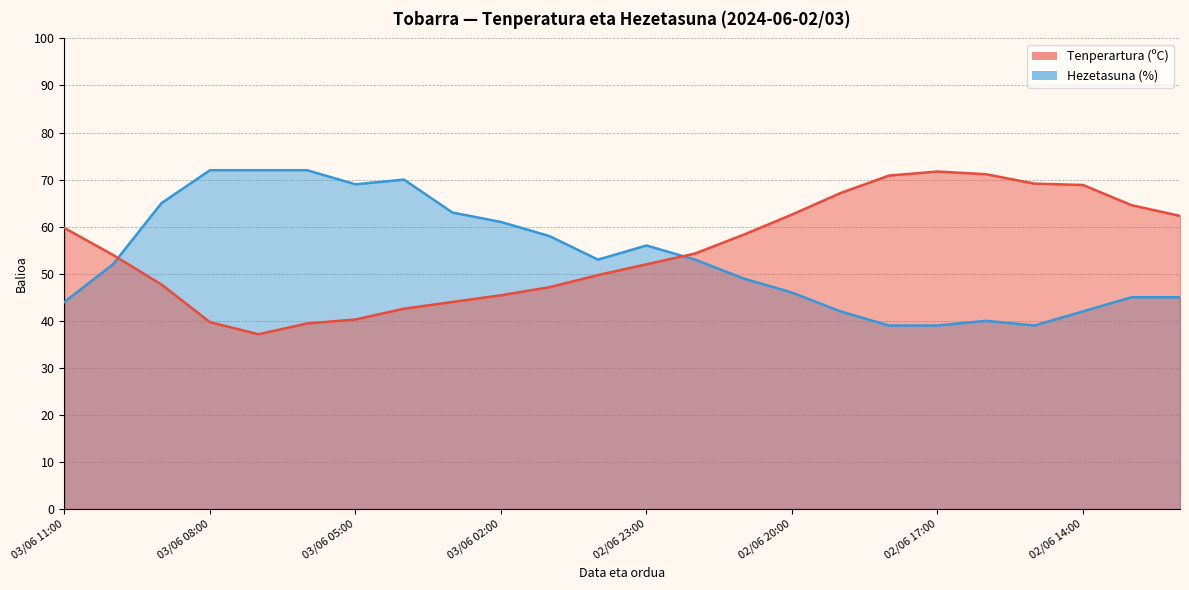

What is the difference between the maximum and second lowest values in the Hezetasuna (%) series?

33.0